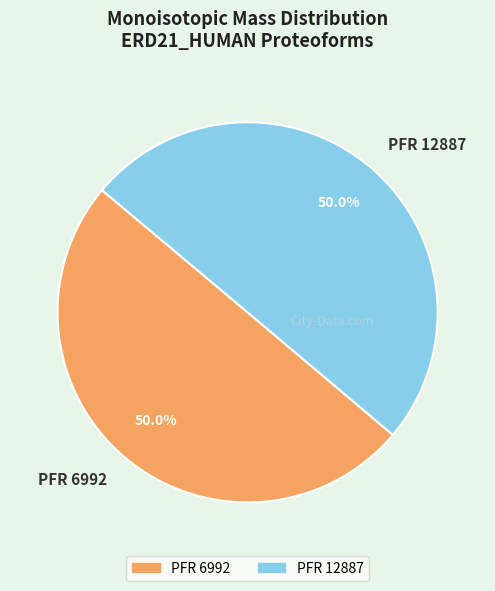

How much of the chart is everything except PFR 12887?

50.0%